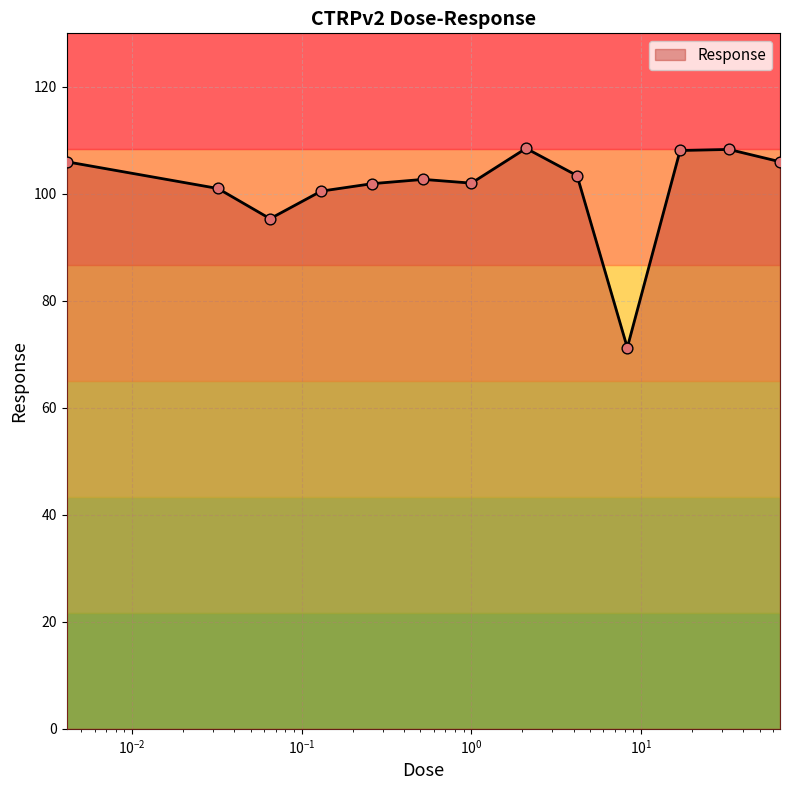

What is the greatest value displayed?

108.5